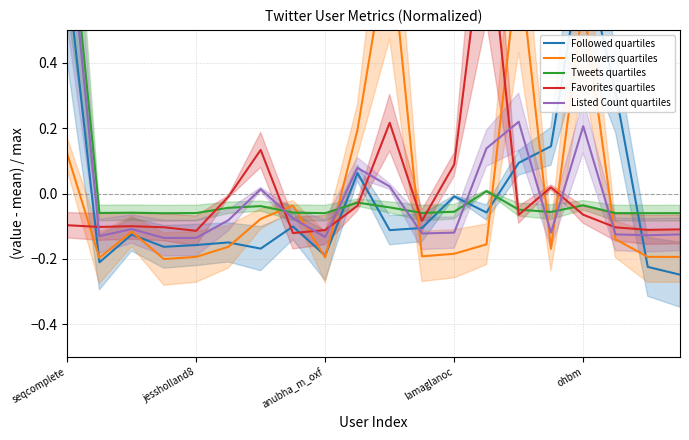

Rank the series at 9 from highest to lowest value.

Followers quartiles, Listed Count quartiles, Followed quartiles, Tweets quartiles, Favorites quartiles